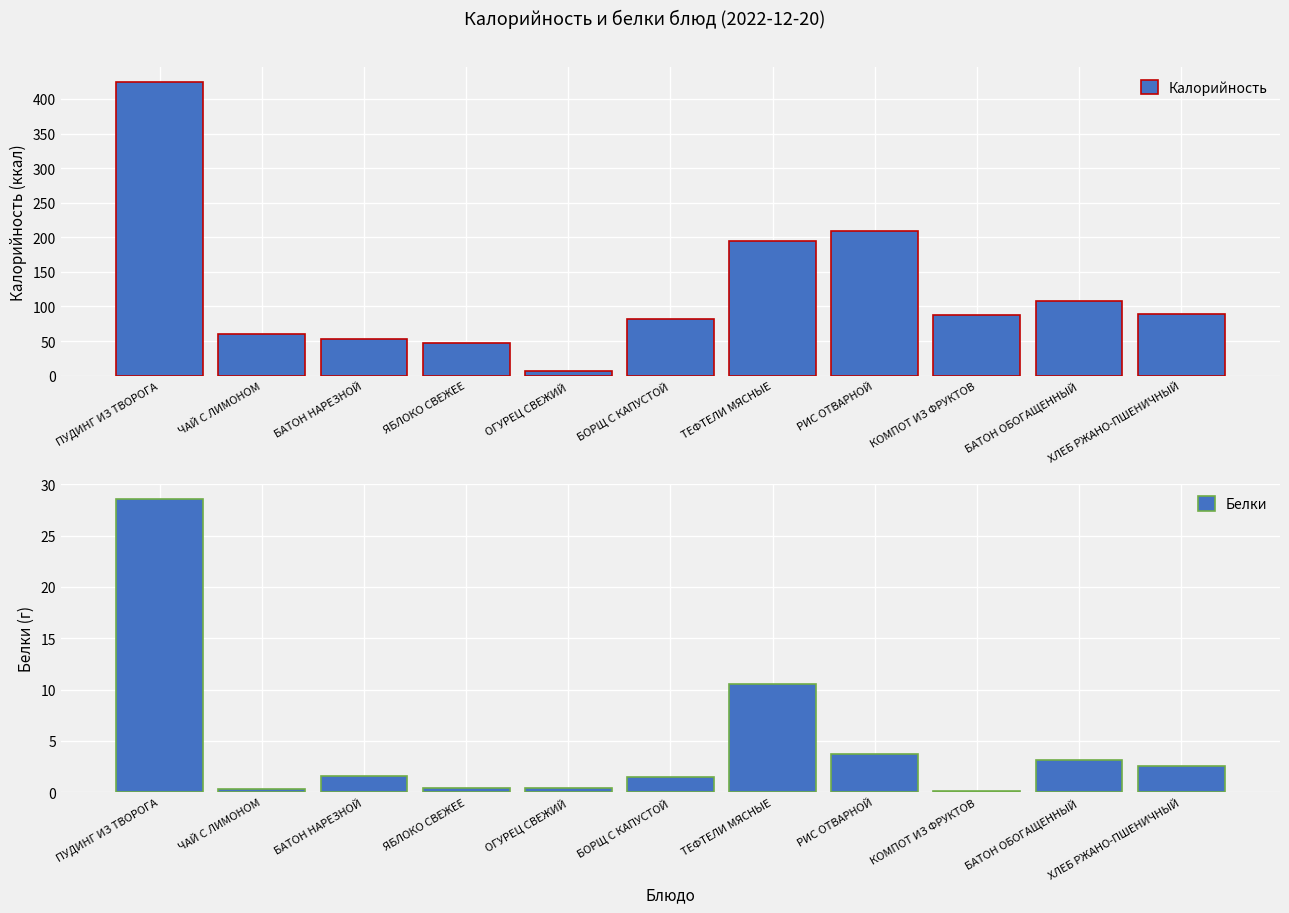

What is the total value across all series at ПУДИНГ ИЗ ТВОРОГА?

453.2